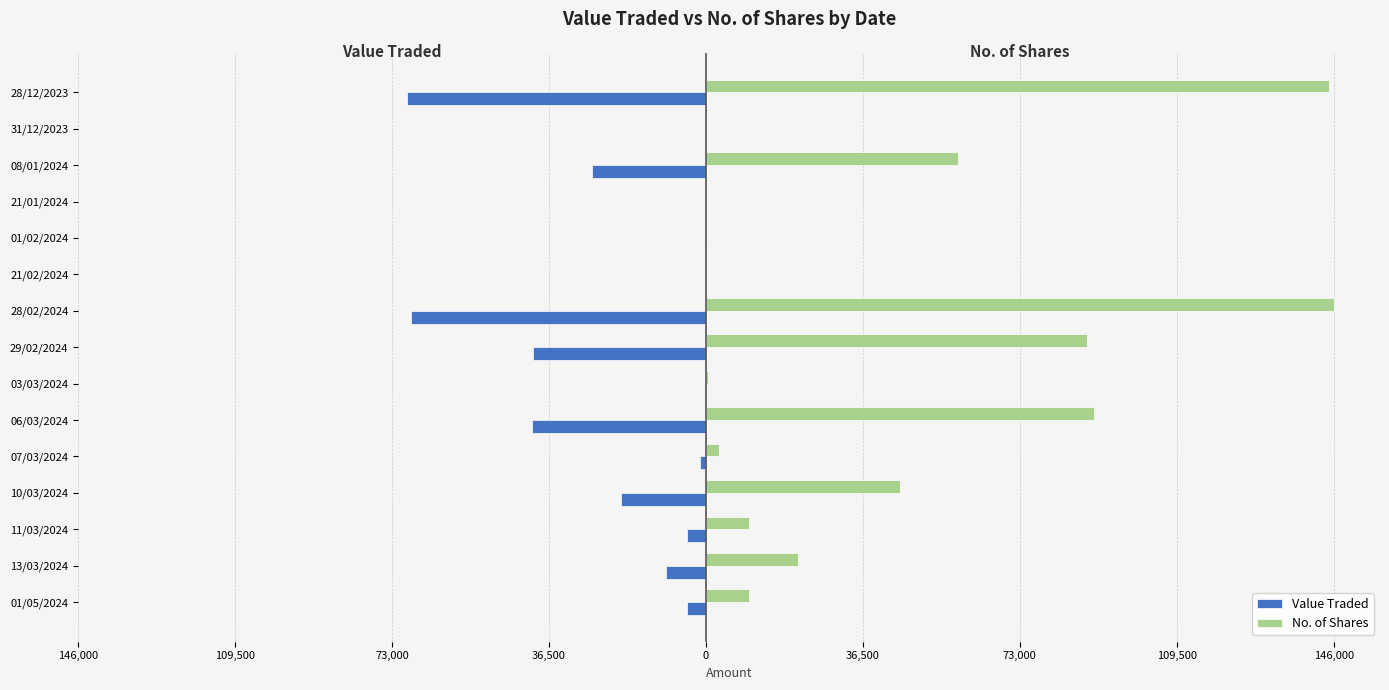

What are all the series names shown in the legend?

Value Traded, No. of Shares